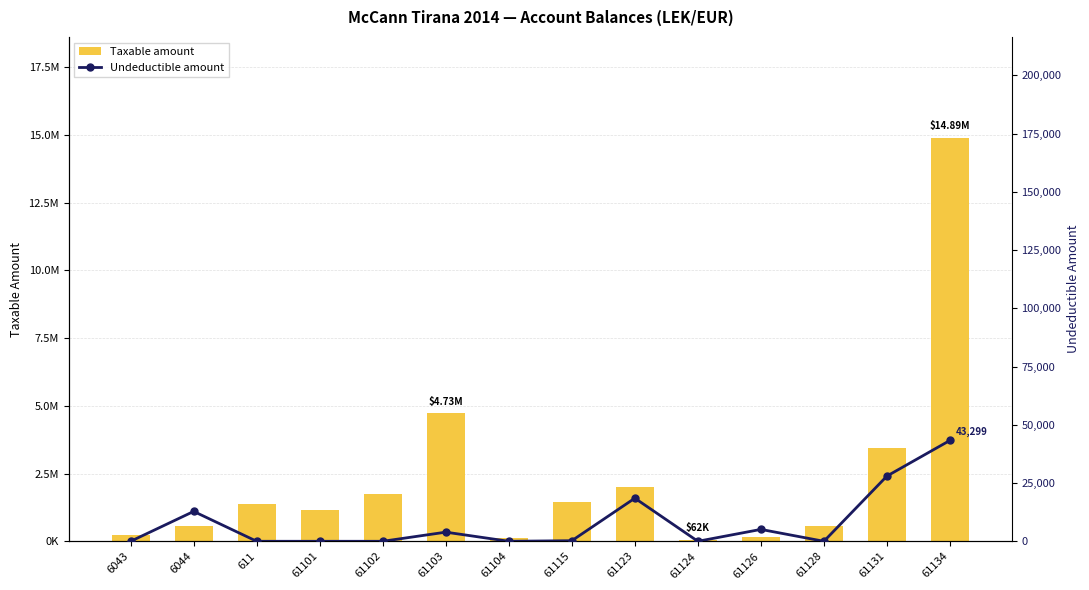

List the labels in order of Undeductible amount value, smallest first.

6043, 611, 61101, 61102, 61104, 61124, 61128, 61115, 61103, 61126, 6044, 61123, 61131, 61134